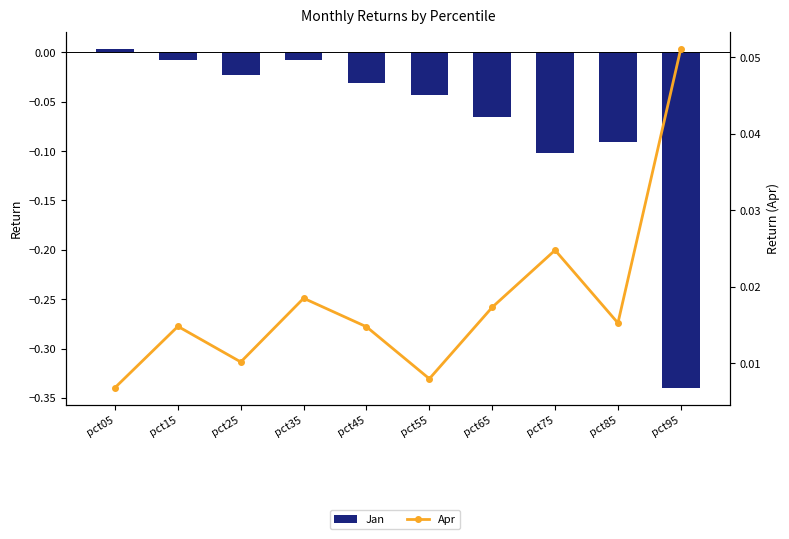

What is the sum of all Jan values?

-0.7